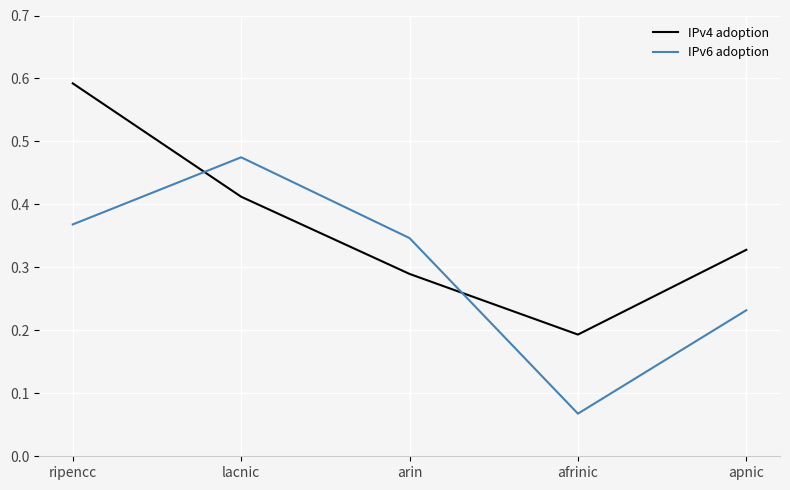

True or false: IPv4 adoption has a value of 0.3 at afrinic.

False